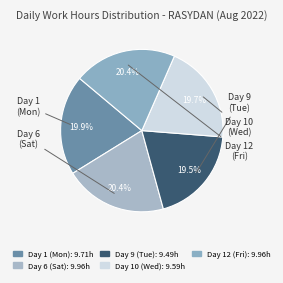

Between Day 1 (Mon) and Day 12 (Fri), which is larger?

Day 12 (Fri)